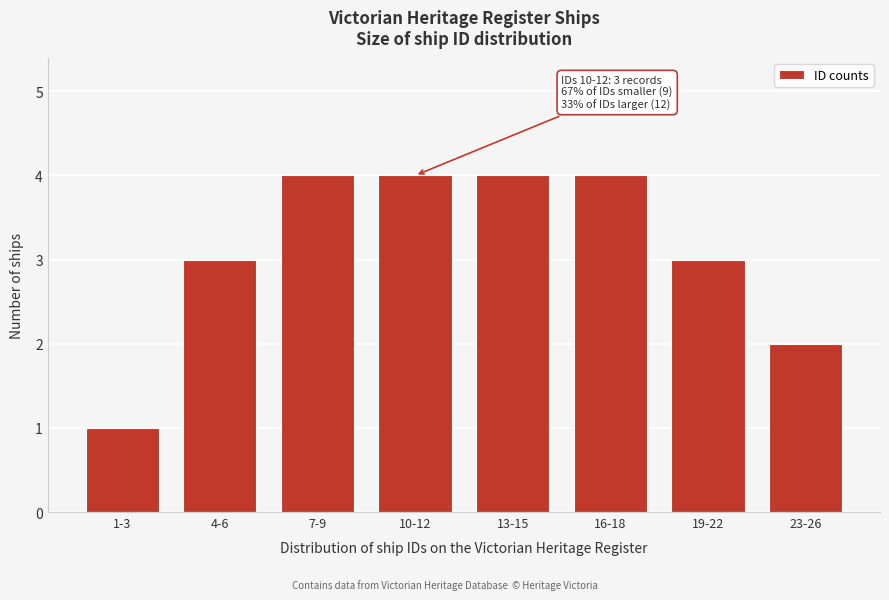

Reading right to left, transcribe all the data shown in this chart.

2	3	4	4	4	4	3	1